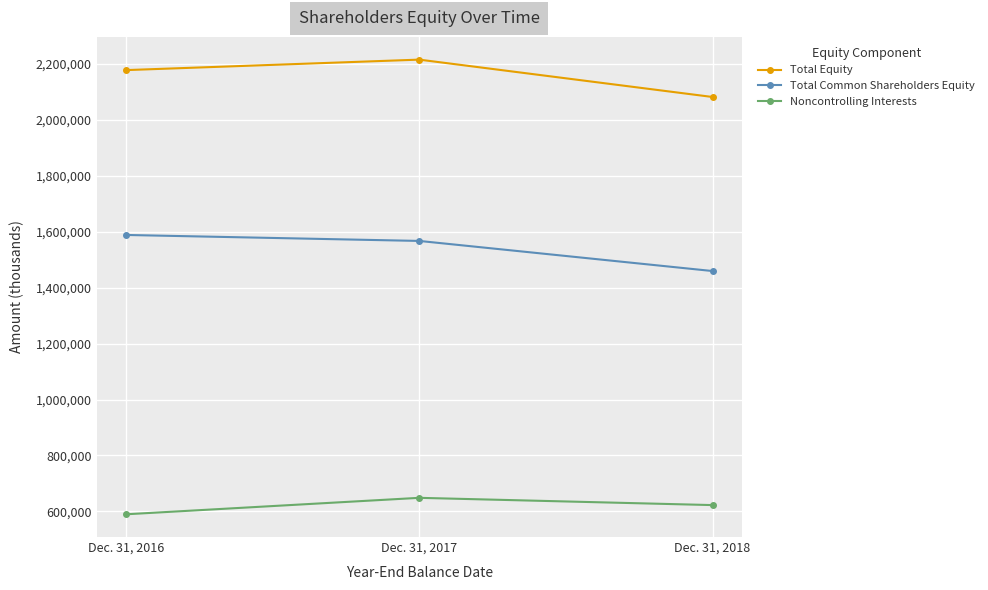

Reading left to right, transcribe all the data shown in this chart.

Total Equity: Dec. 31, 2016=2178125	Dec. 31, 2017=2215639	Dec. 31, 2018=2081947
Total Common Shareholders Equity: Dec. 31, 2016=1588577	Dec. 31, 2017=1567199	Dec. 31, 2018=1459505
Noncontrolling Interests: Dec. 31, 2016=589548	Dec. 31, 2017=648440	Dec. 31, 2018=622442